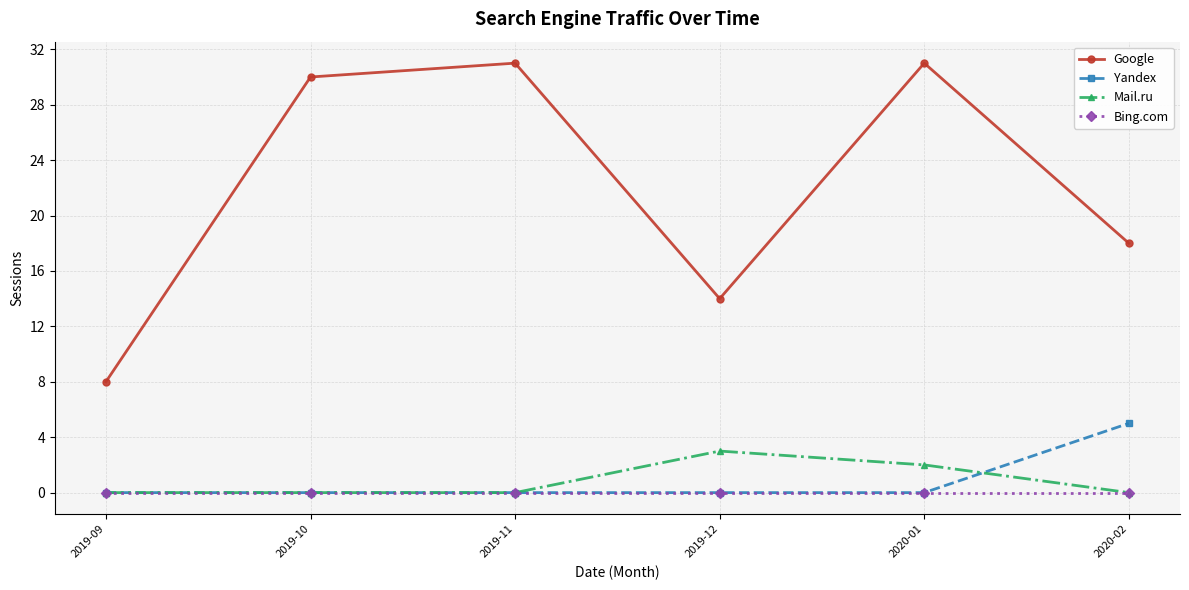

Is it true that Yandex equals 0 at 2020-01?

True